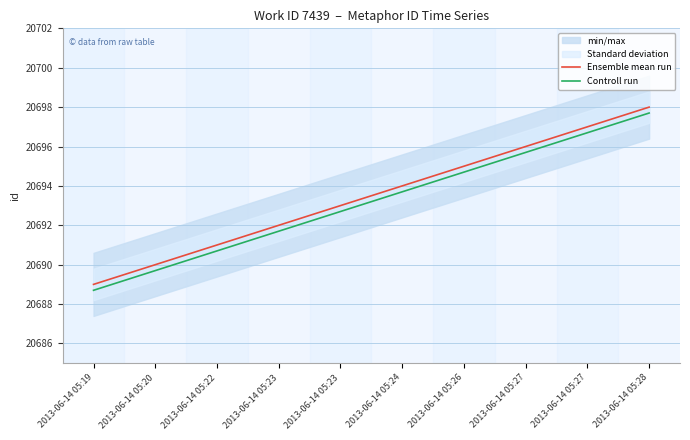

Reading right to left, extract all data points from this chart.

Ensemble mean run: 20698.0	20697.0	20696.0	20695.0	20694.0	20693.0	20692.0	20691.0	20690.0	20689.0
Controll run: 20697.7	20696.7	20695.7	20694.7	20693.7	20692.7	20691.7	20690.7	20689.7	20688.7